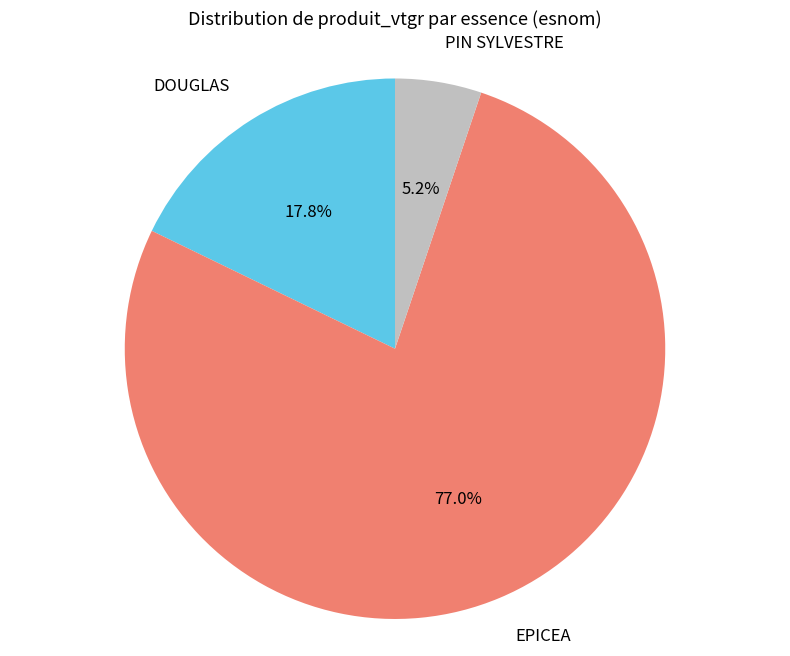

Is there any slice that represents more than half of the pie?

Yes